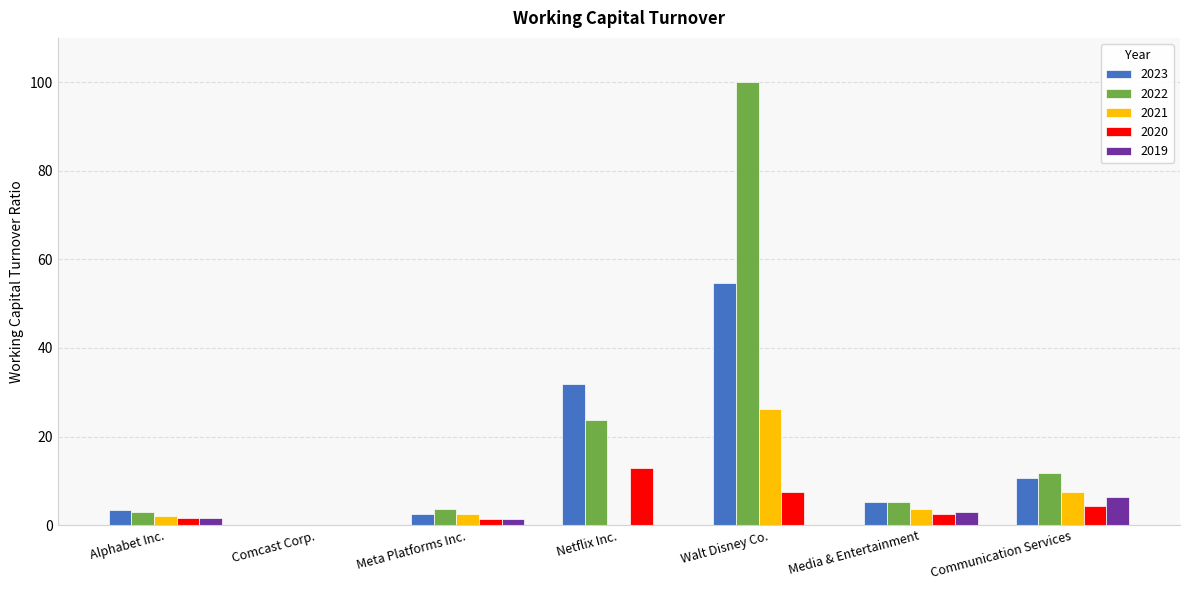

Is the value of 2019 at Meta Platforms Inc. greater than the value of 2023 at Alphabet Inc.?

No